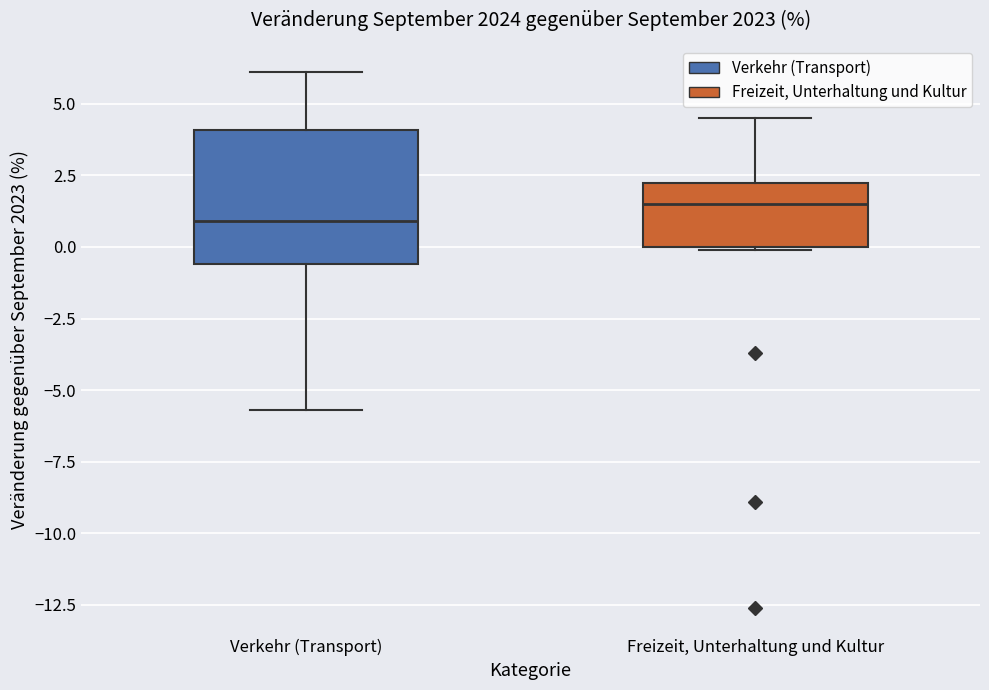

Reading left to right, transcribe this box plot: for each box, give where its median line is, the range the box spans, and where its two whiskers end, as read against the y-axis. The values are not printed on the chart, so give them approximately, as read against the axis.

Verkehr (Transport): median 1.0, box -0.5 to 4.0, whiskers -5.5 to 6.0
Freizeit, Unterhaltung und Kultur: median 1.5, box 0.0 to 2.5, whiskers 0.0 to 4.5